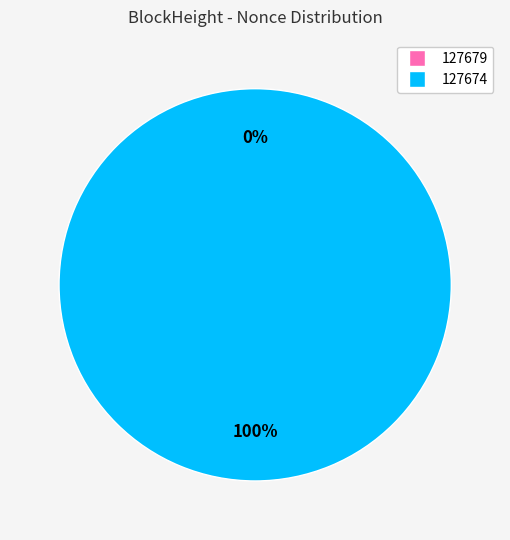

To the nearest percent, what percentage of the pie is 127674?

100%